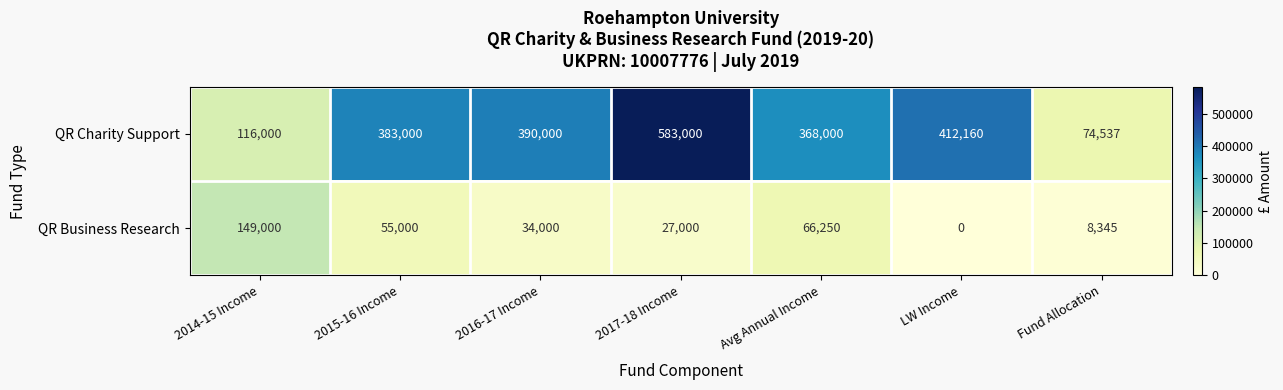

True or false: QR Charity Support has a value of 55930 at 2014-15 Income.

False